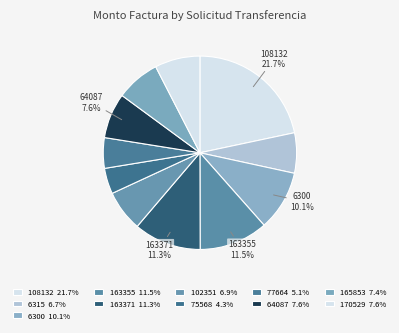

How many slices are in this pie chart?

11